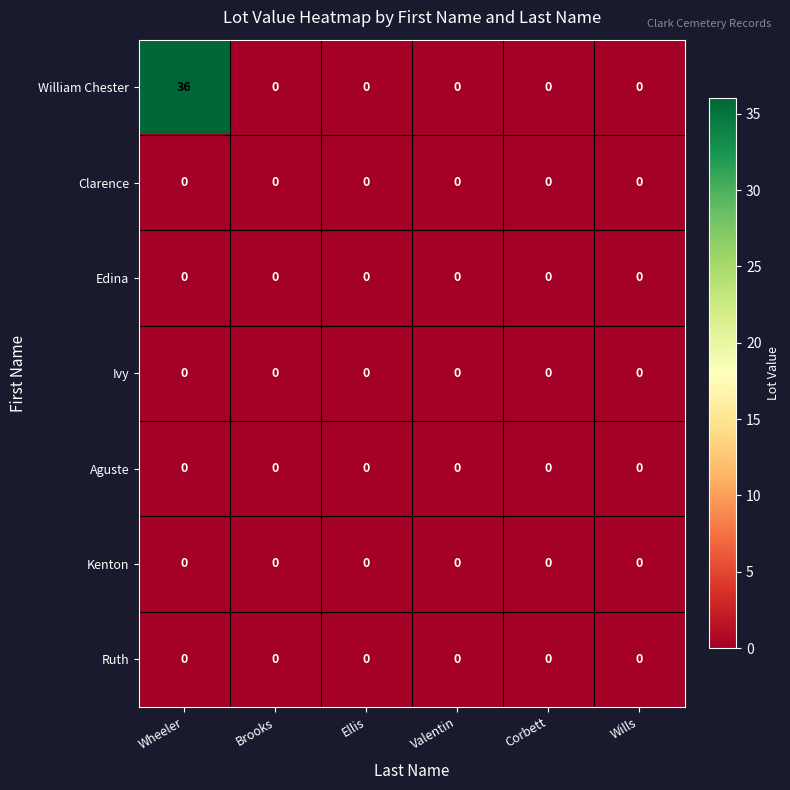

Which series has the widest spread of values?

William Chester